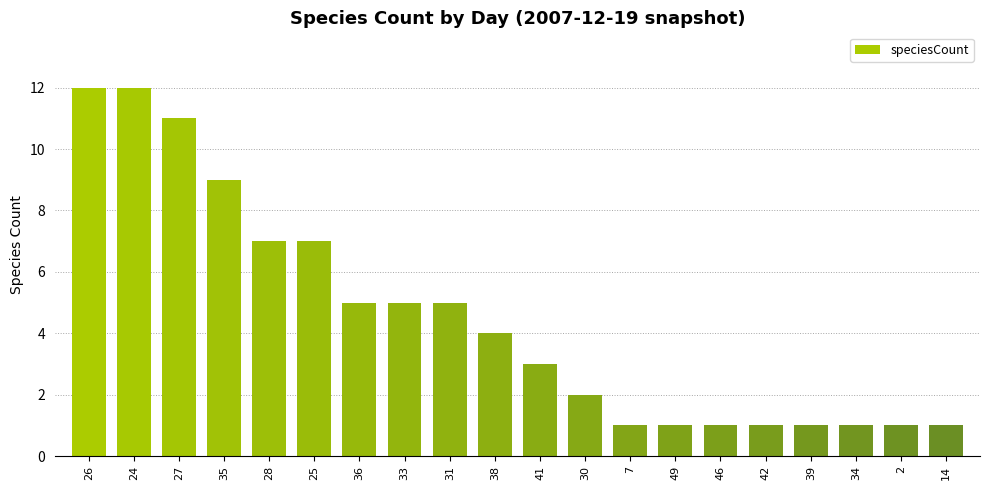

Approximately how many times larger is the value at 42 compared to 30?

0.5